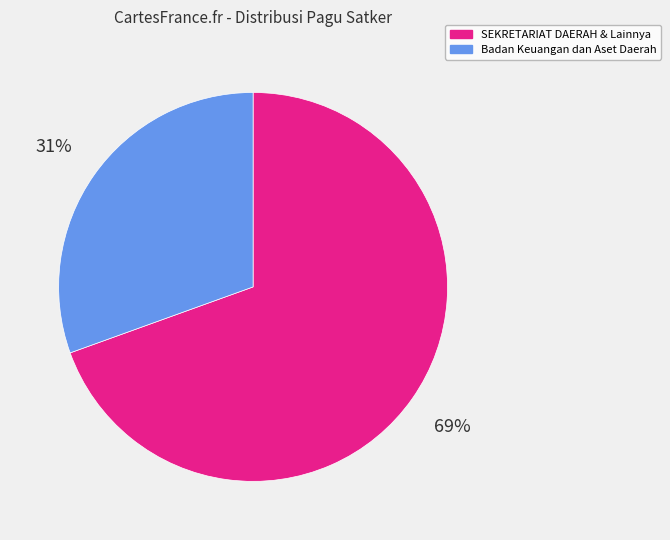

To the nearest percent, what is the average slice percentage?

50%